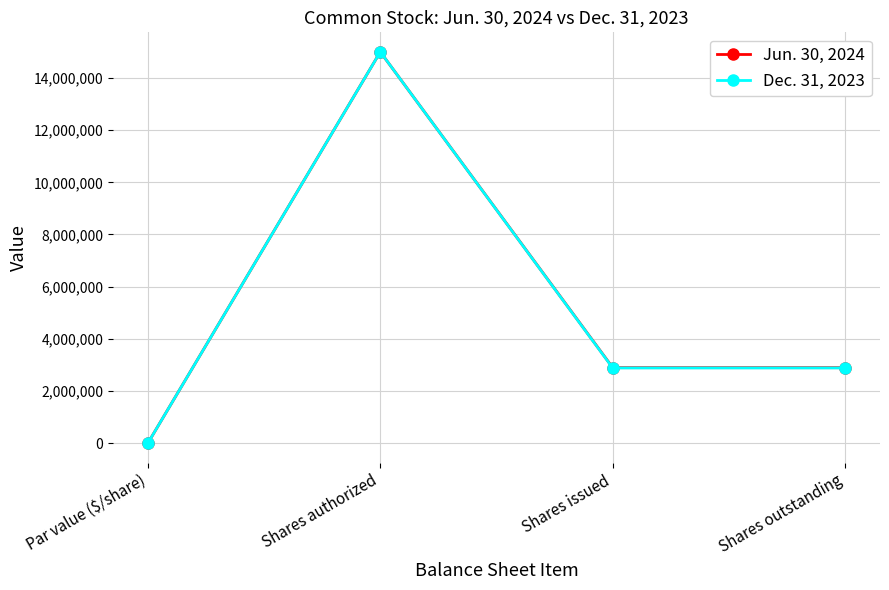

What is the approximate value of Dec. 31, 2023 at Shares issued, to the nearest 10?

2882630